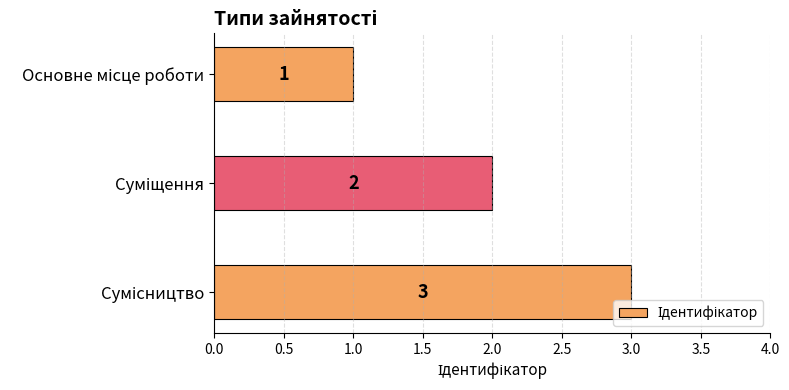

Are the bars grouped side by side (vs. stacked)?

No